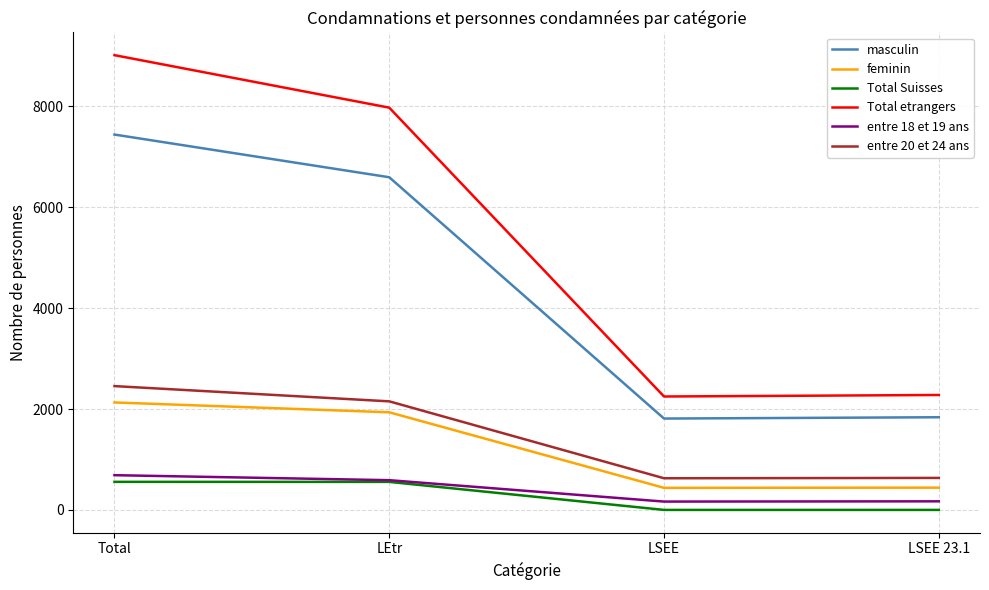

How many lines are shown in the chart?

6